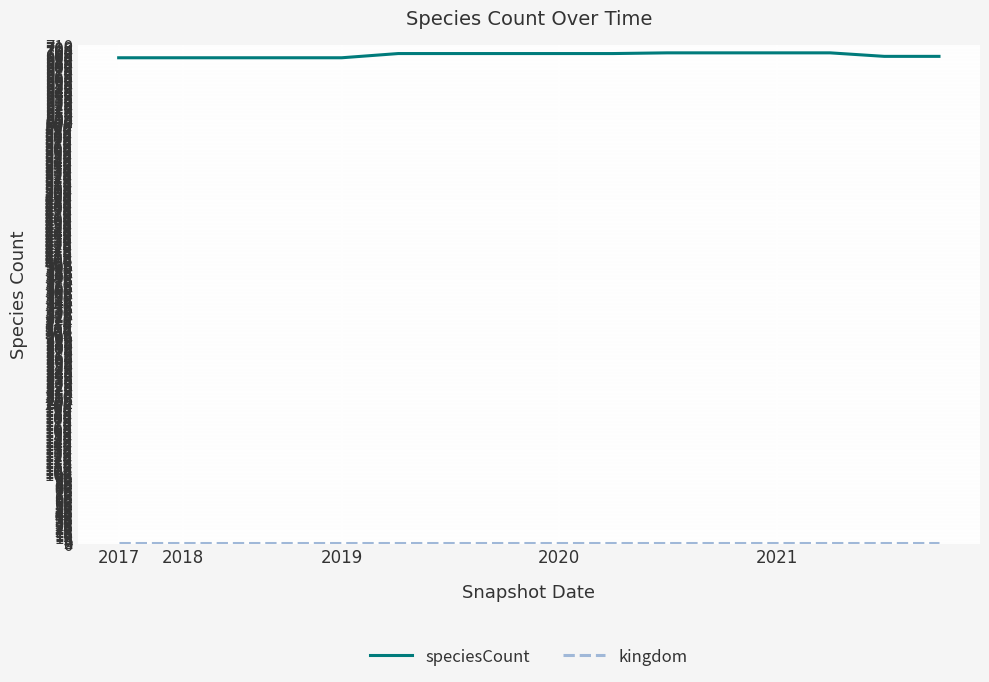

What is the greatest value displayed?

699